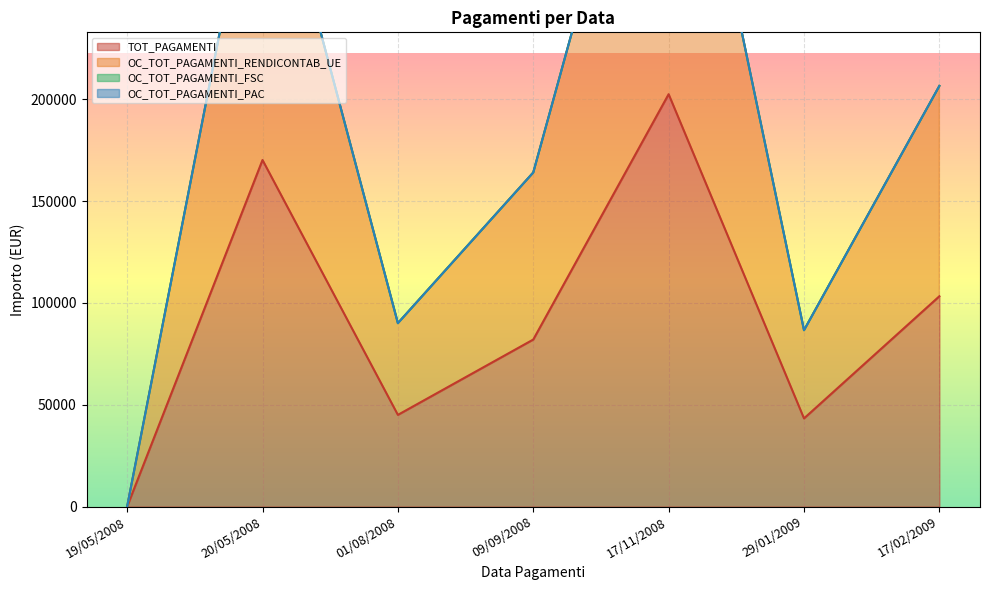

What is the sum of all TOT_PAGAMENTI values?

646470.0